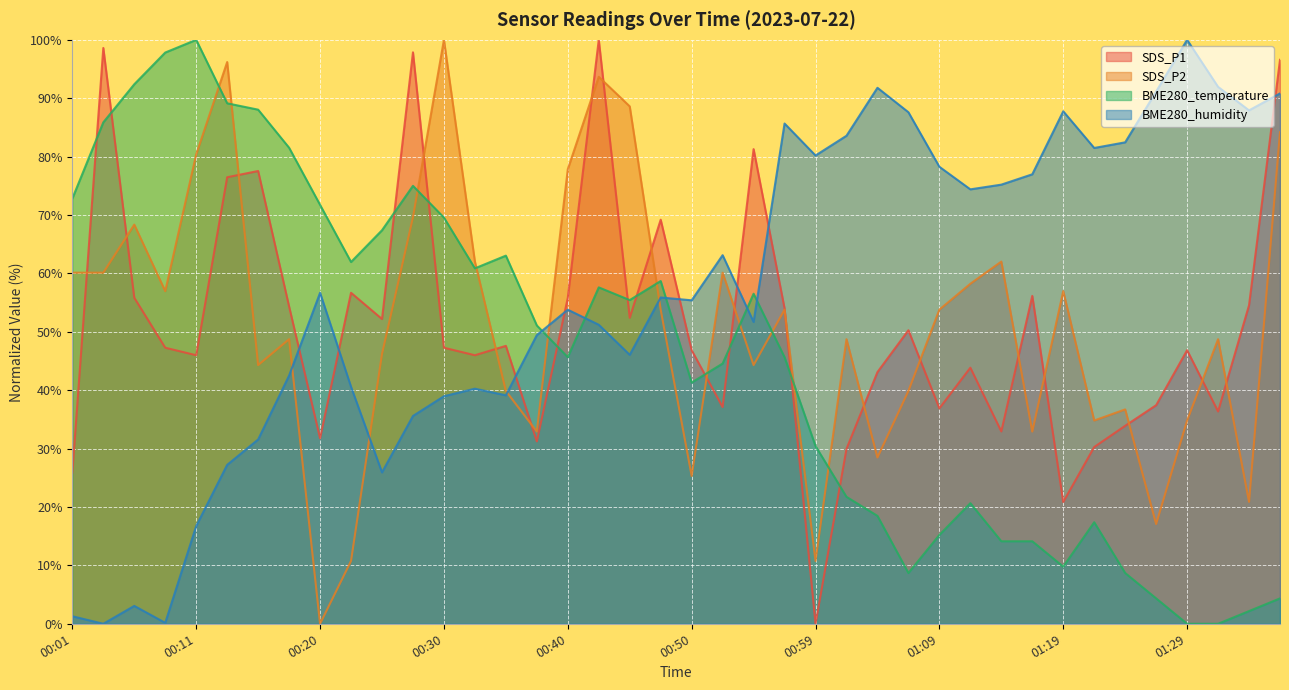

What is the difference between the BME280_temperature values at 00:42 and 01:31?

57.6